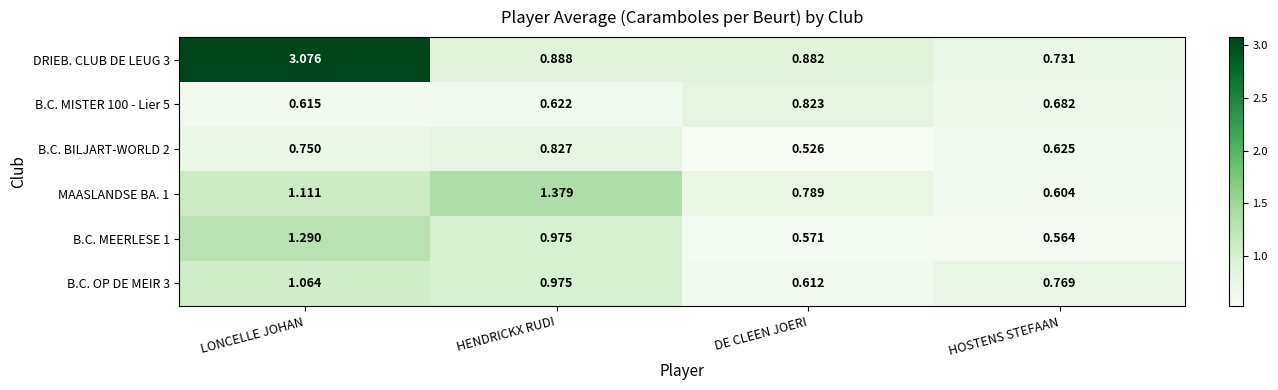

At which category is the sum across all series the highest?

LONCELLE JOHAN